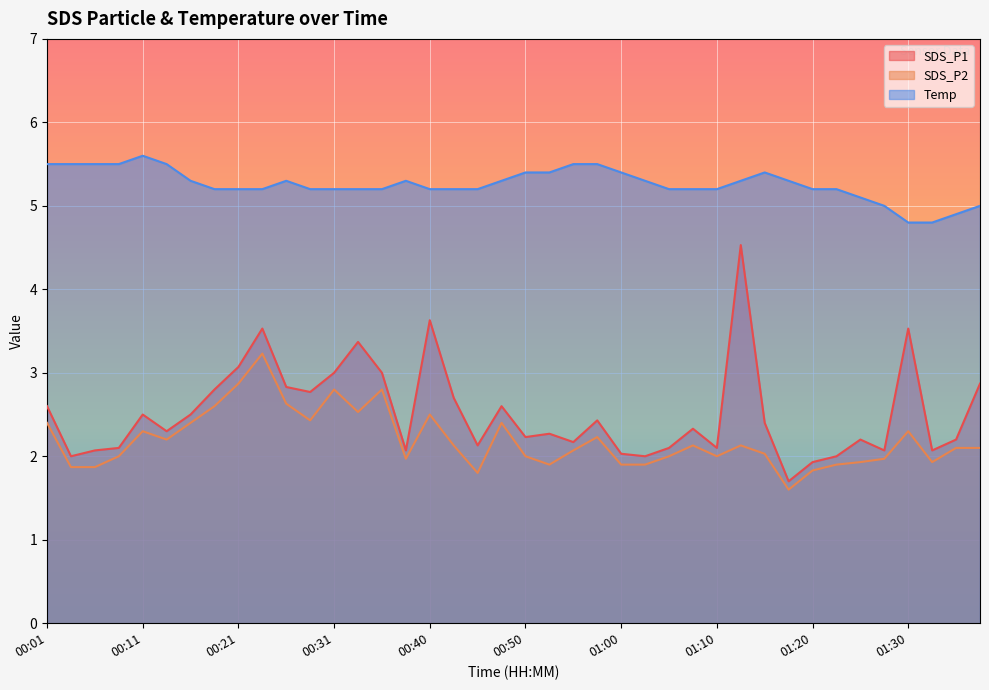

How many interior local valleys does the SDS_P1 series have?

12